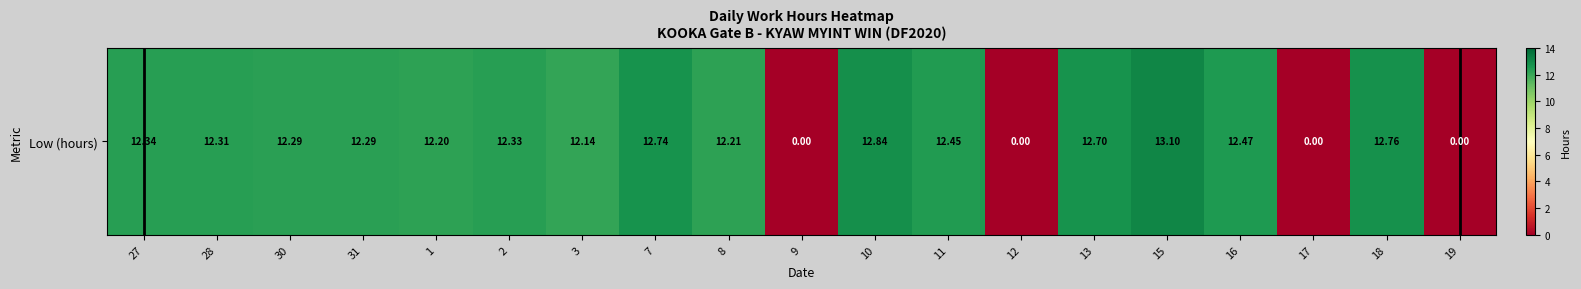

Reading right to left, extract all data points from this chart.

19=0.0	18=12.8	17=0.0	16=12.5	15=13.1	13=12.7	12=0.0	11=12.4	10=12.8	9=0.0	8=12.2	7=12.7	3=12.1	2=12.3	1=12.2	31=12.3	30=12.3	28=12.3	27=12.3